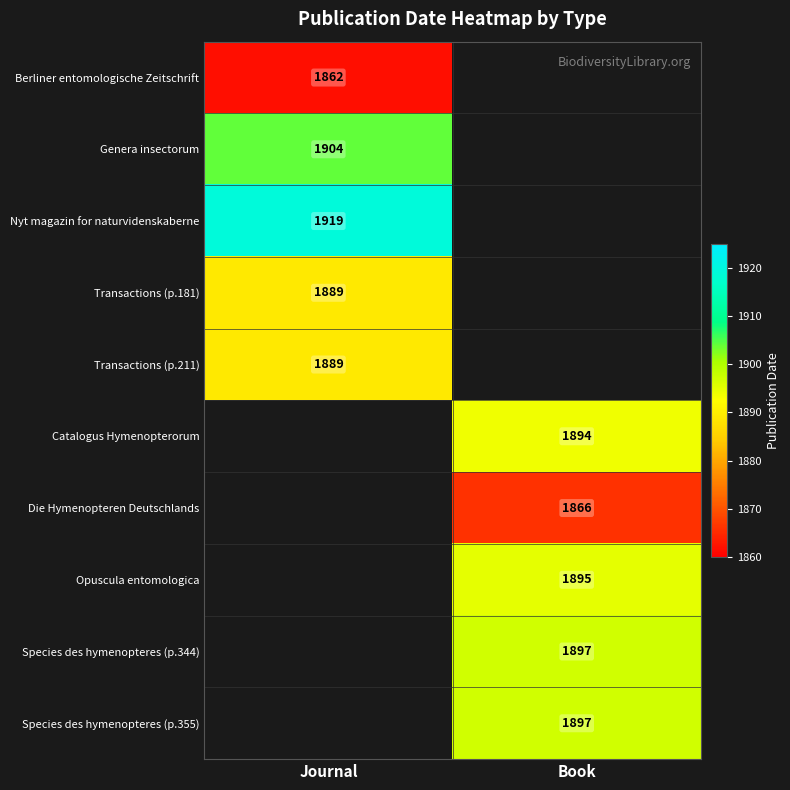

What is the maximum value shown in the chart?

1919.0